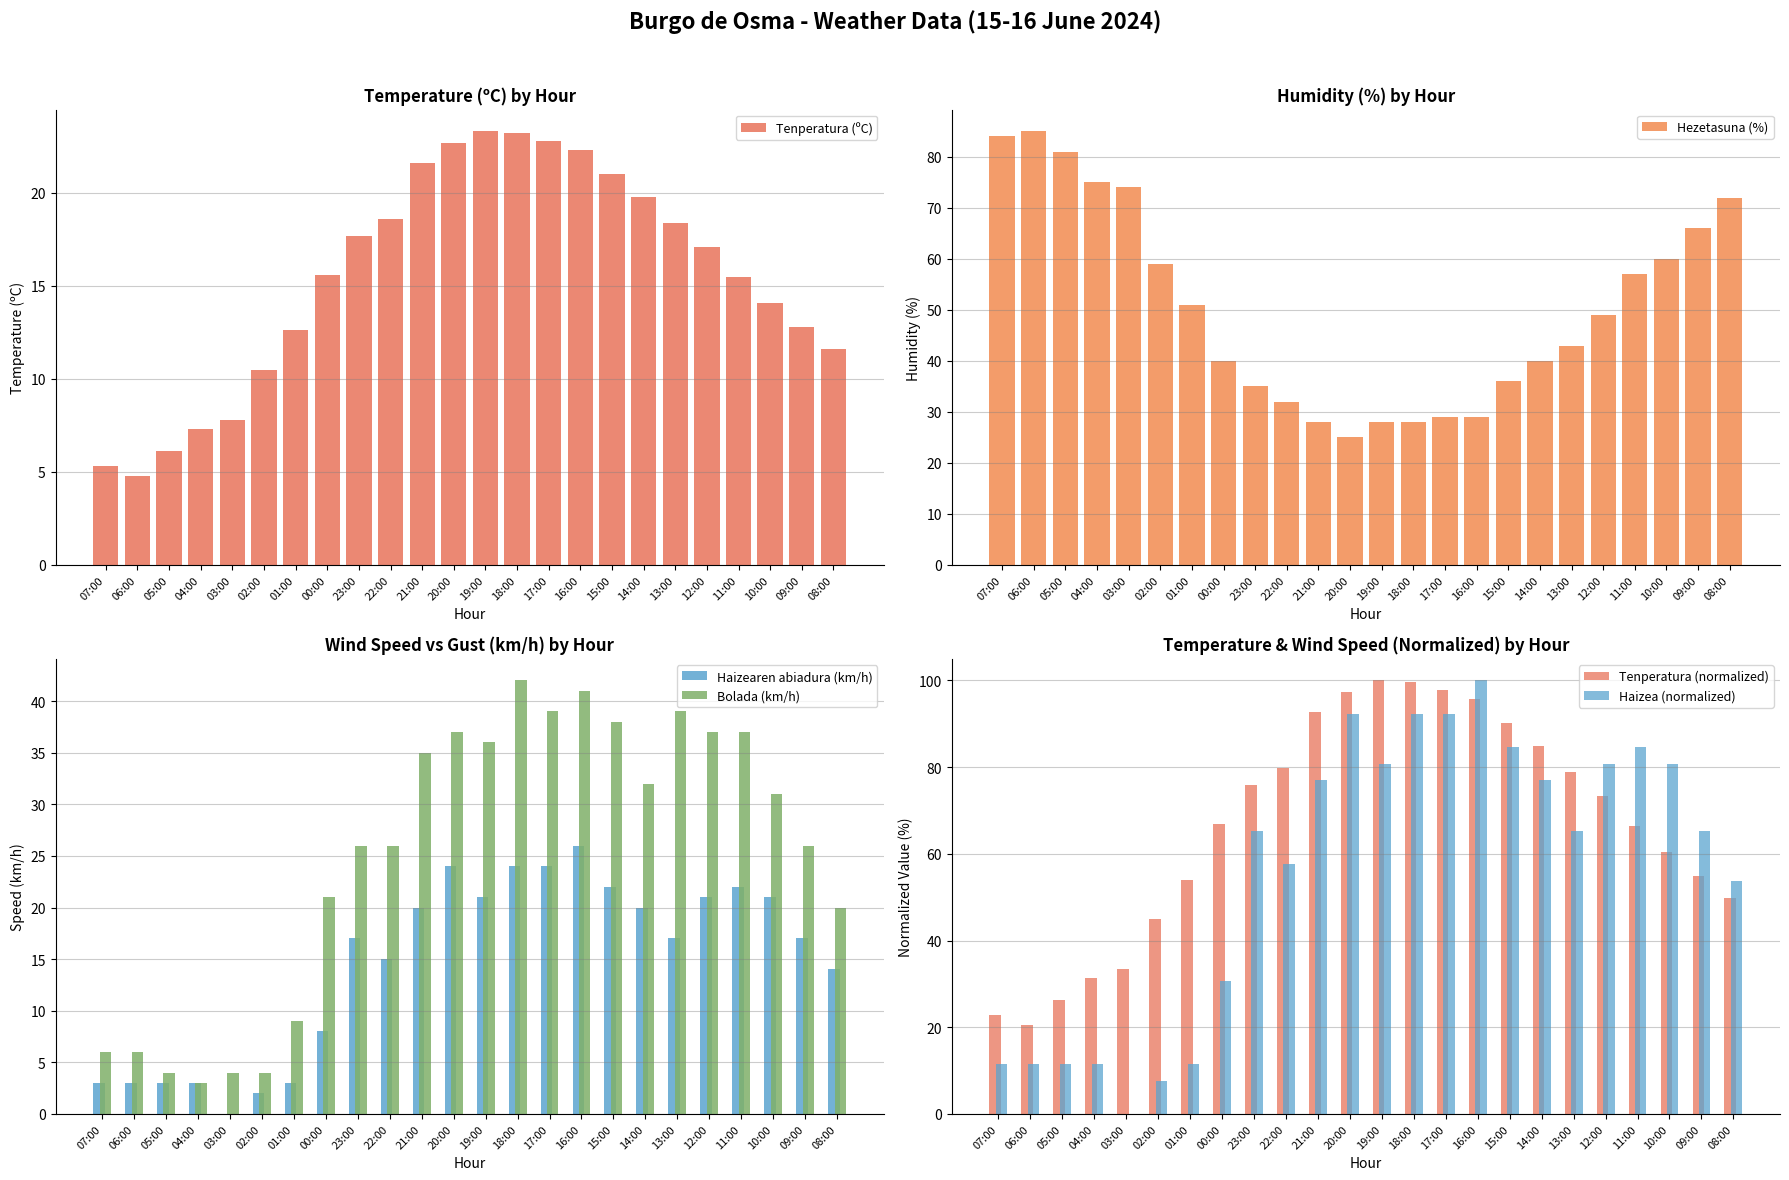

What are all the series names shown in the legend?

Tenperatura (ºC), Hezetasuna (%), Haizearen abiadura (km/h), Bolada (km/h), Tenperatura (normalized), Haizea (normalized)